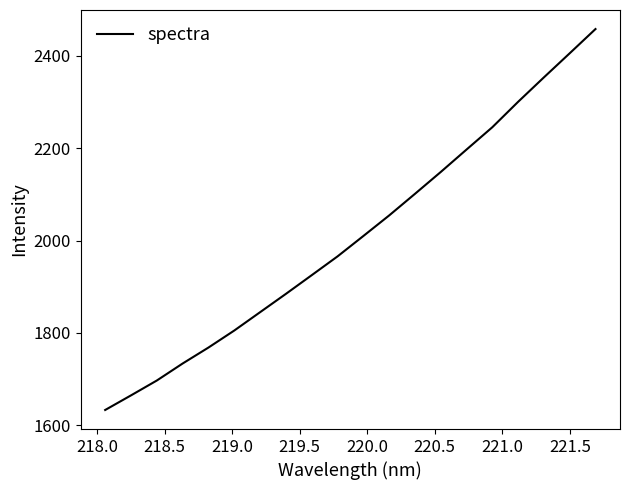

What is the minimum value shown in the chart?

1633.3